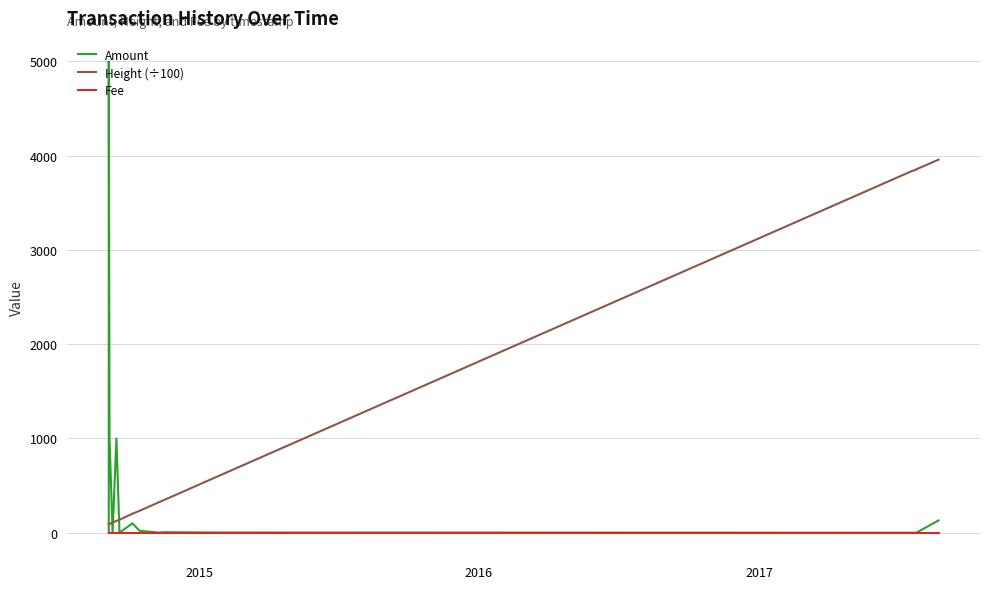

What is the sum of all Height (÷100) values?

37325.9